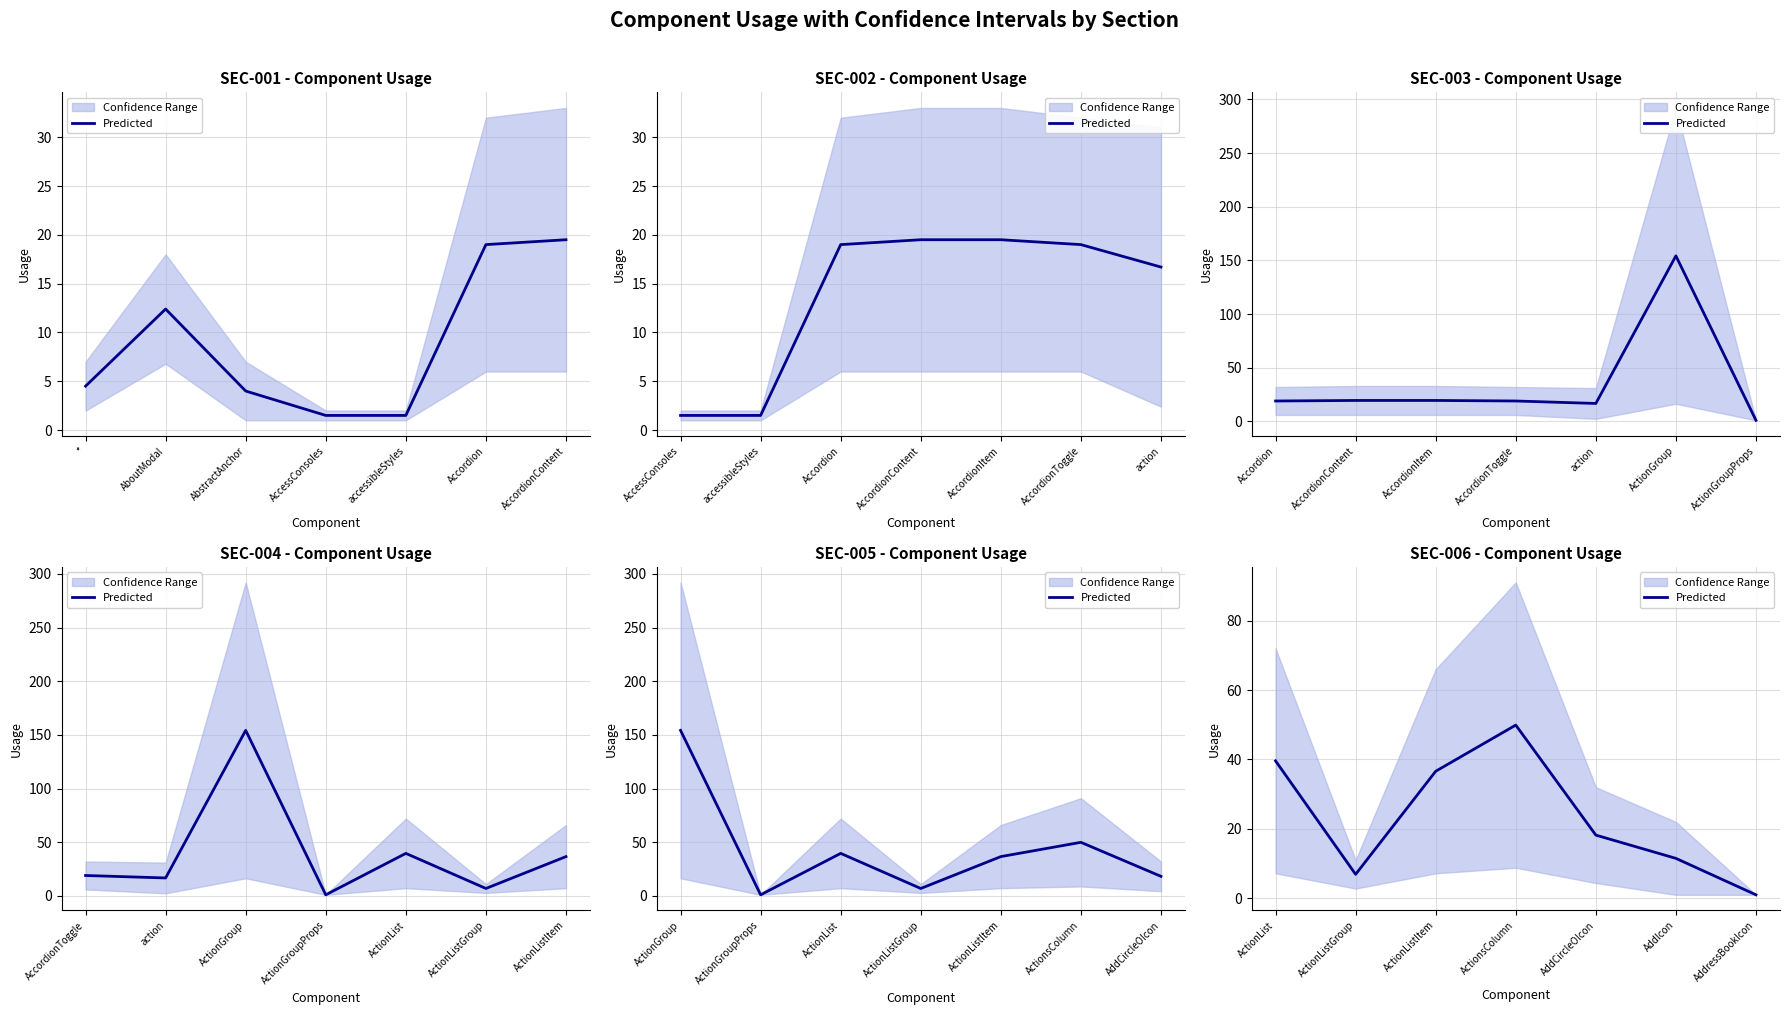

How many data points are less than 18?

3